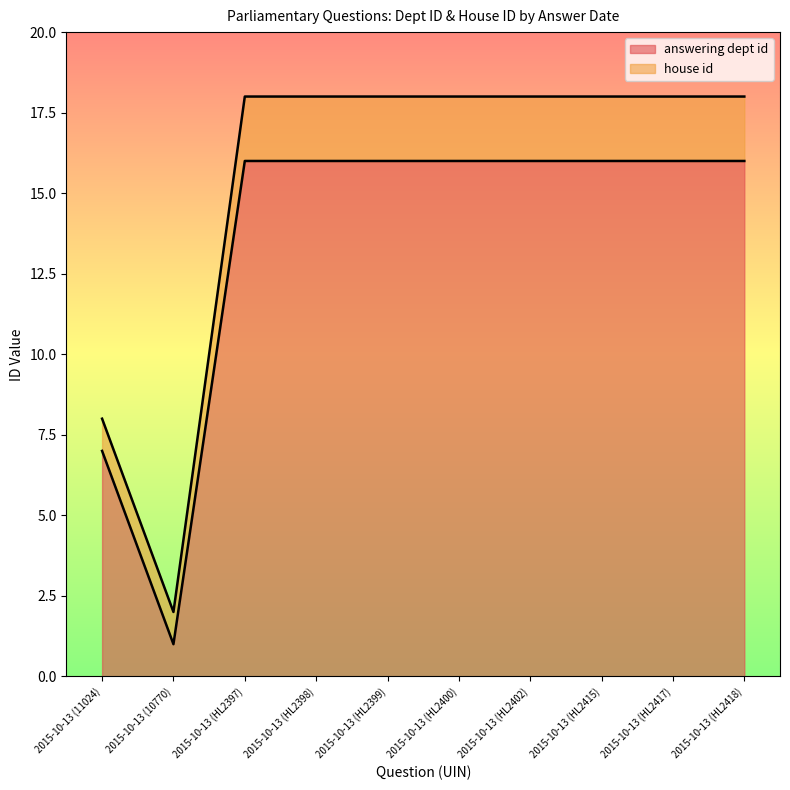

What is the value of the 7th point from the left?

16